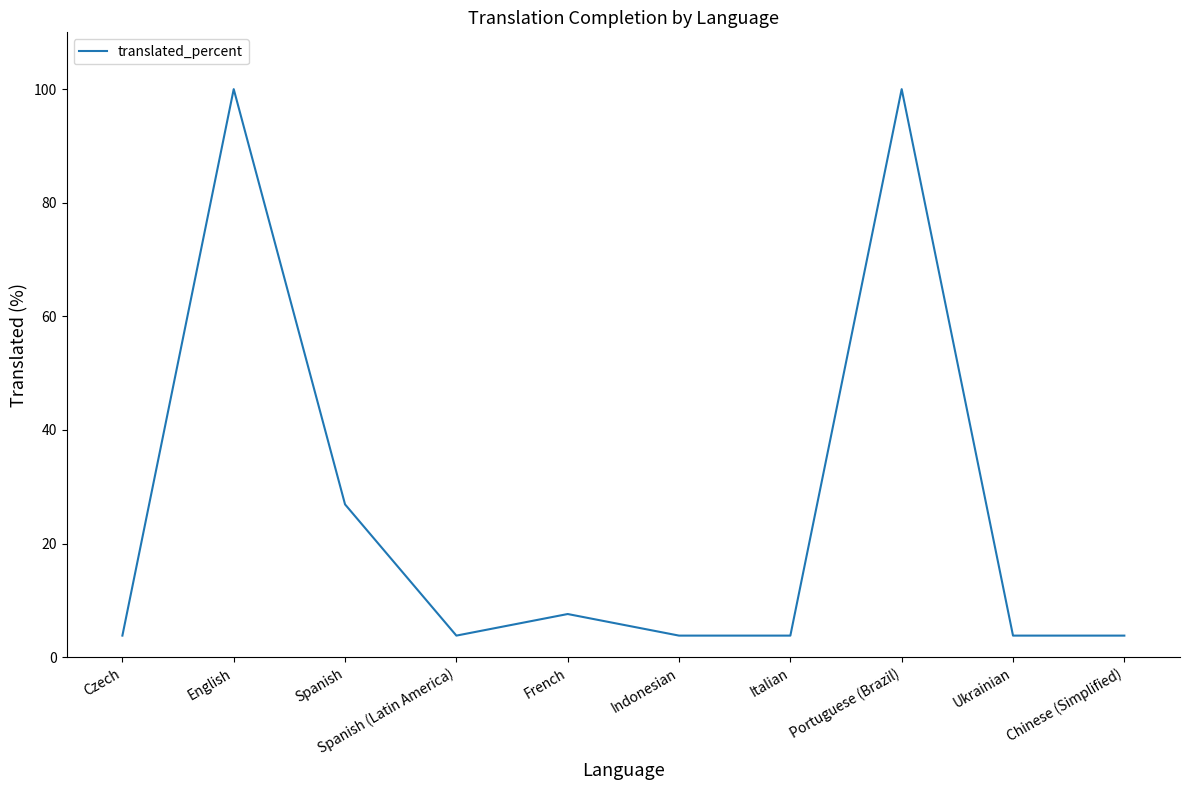

What position from the right is Czech?

10